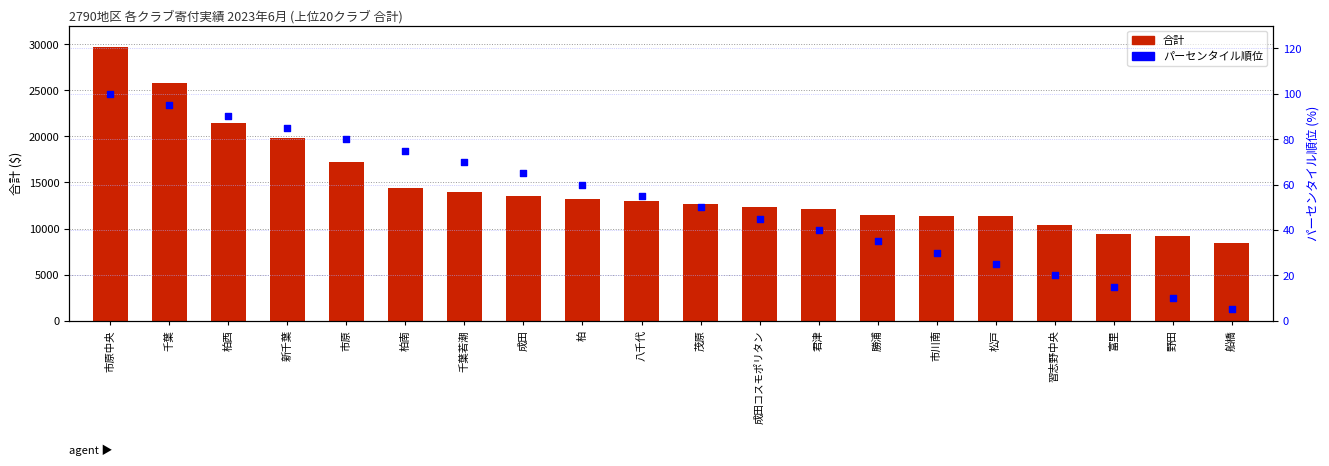

Is the value of 合計 at 市原中央 greater than the value of パーセンタイル順位 at 市川南?

Yes